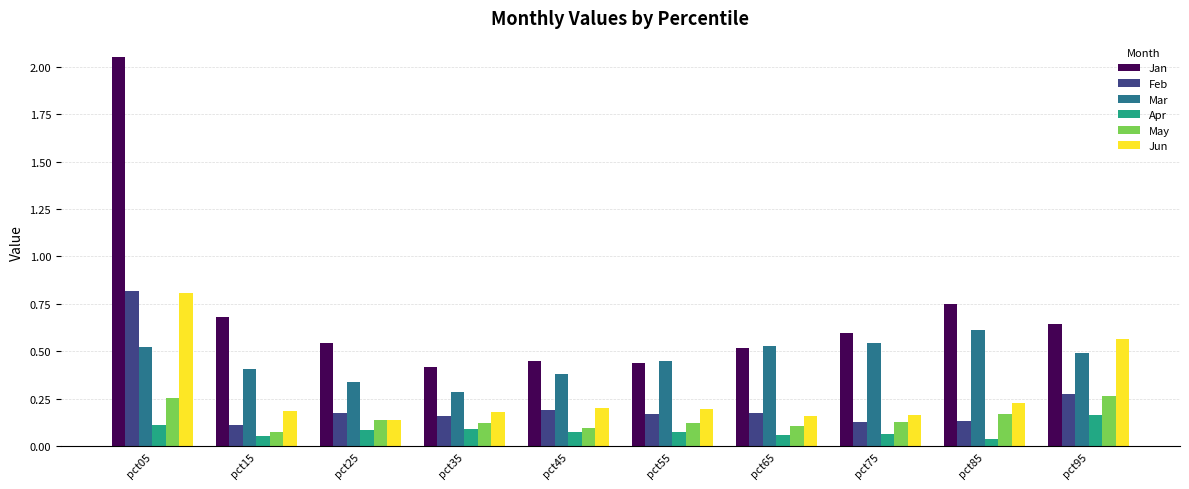

What is the sum of all May values?

1.5